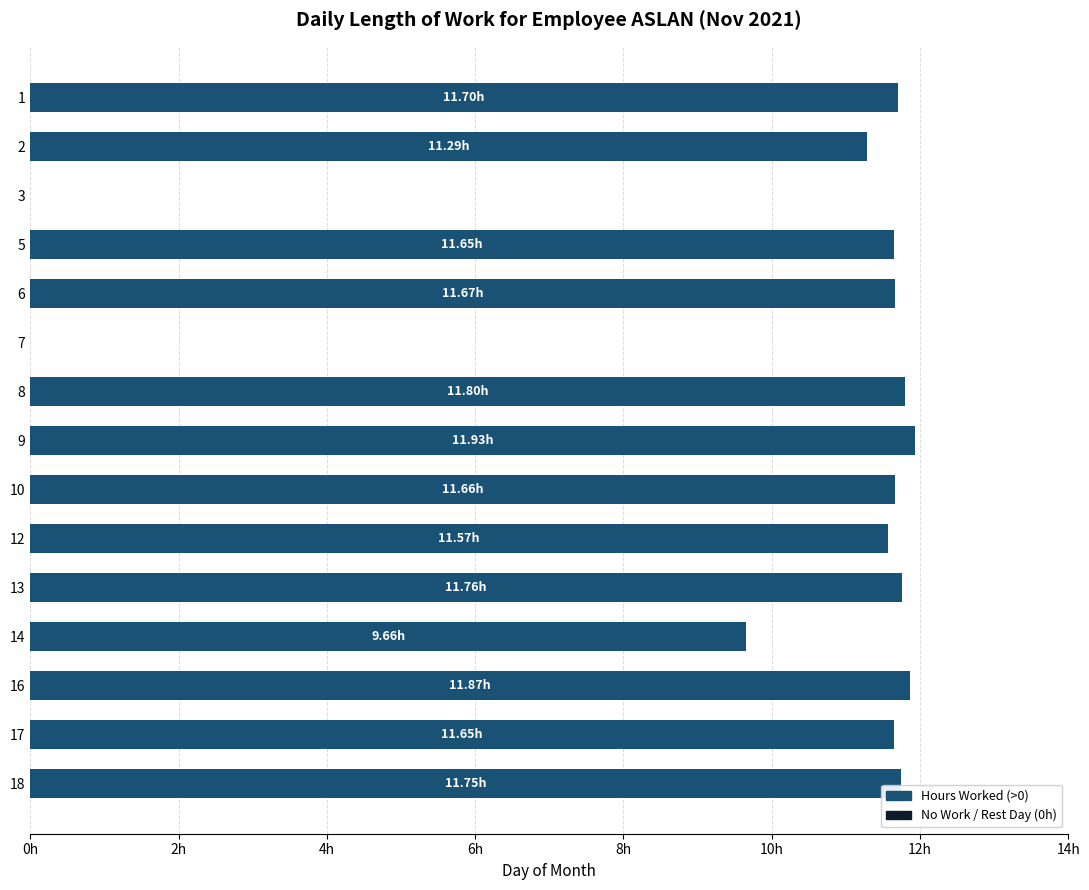

What is the average value?

10.0